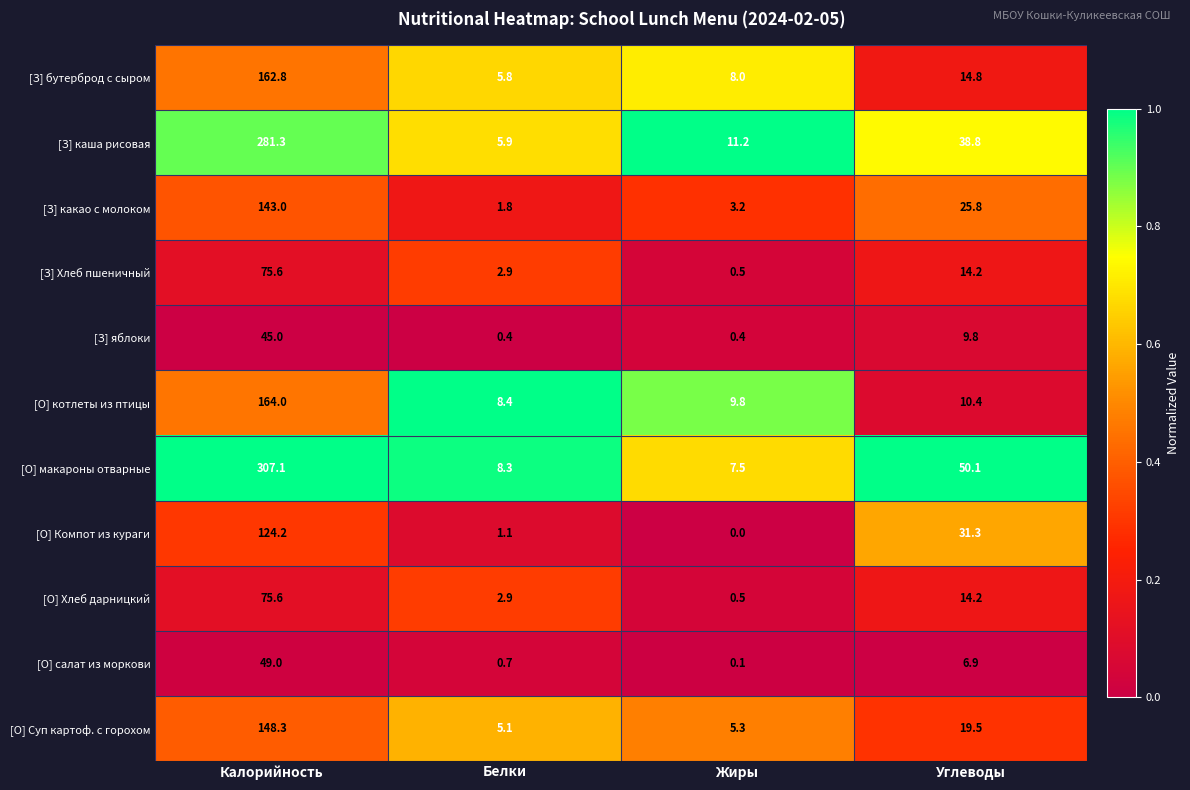

Which series has the largest range (max minus min)?

[О] макароны отварные